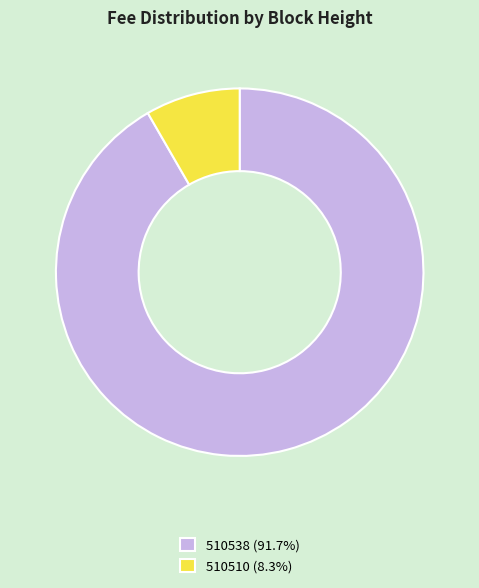

The 510538 slice represents 92% of the pie. True or false?

True